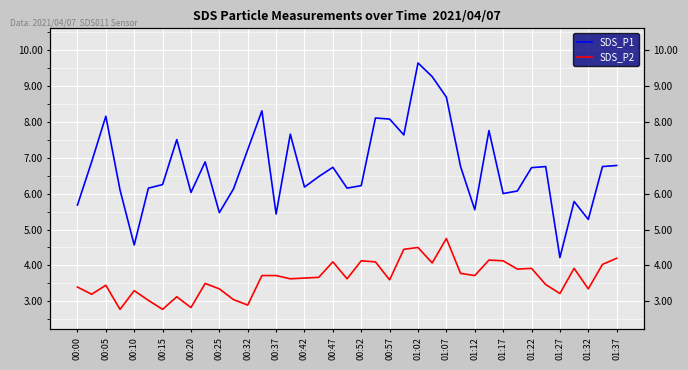

Which series has the largest total across all categories?

SDS_P1